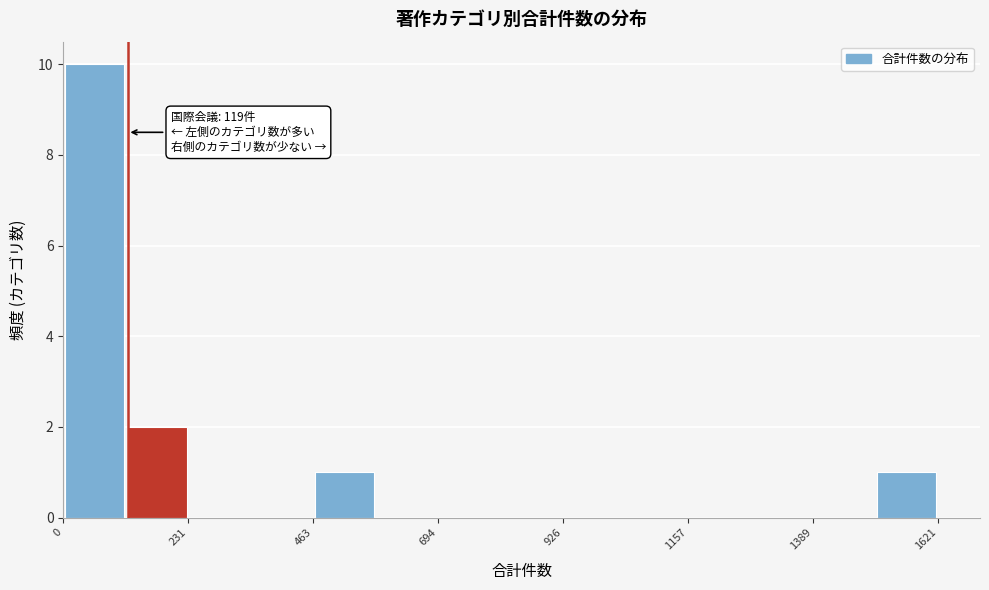

Around what value on the x-axis is the tallest bar? Give the approximate position of its centre, as read against the axis.

50